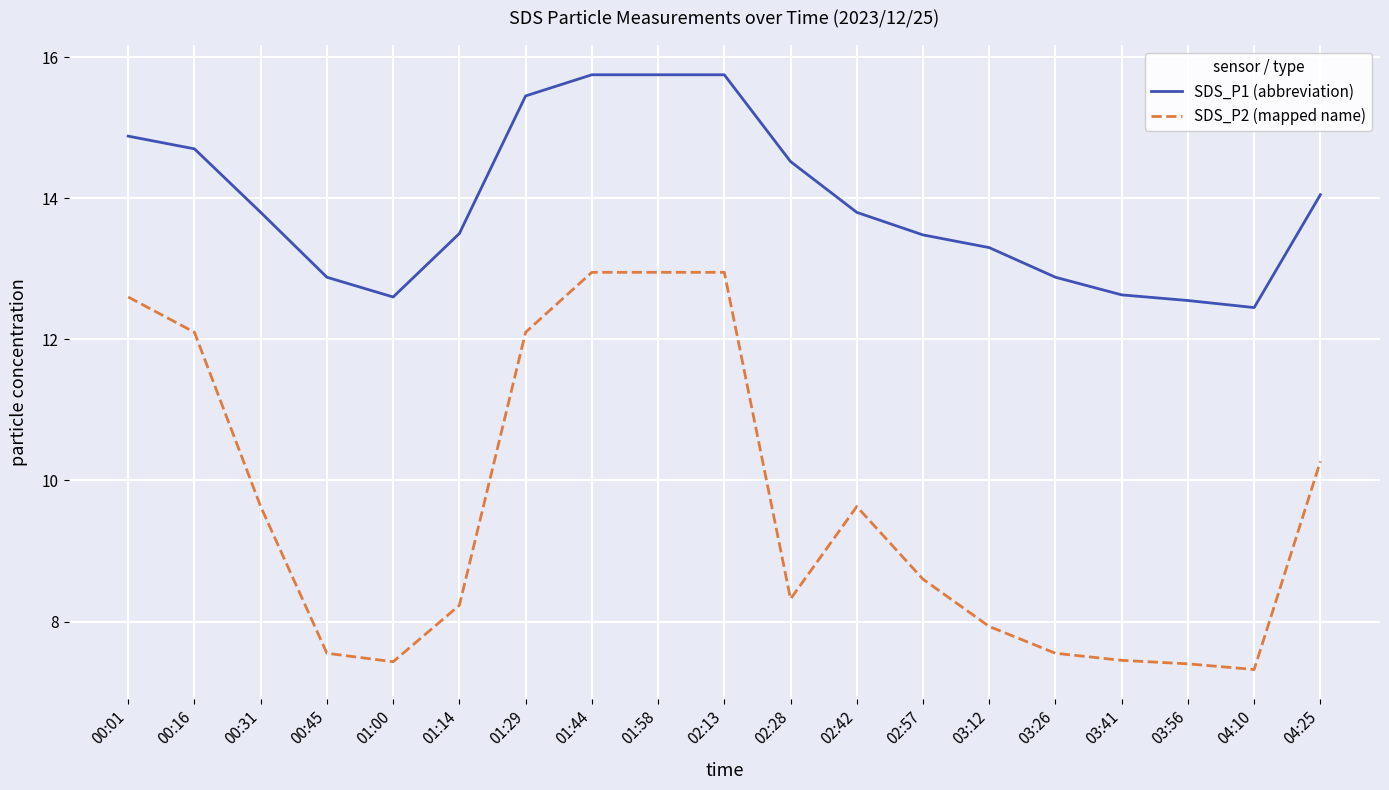

True or false: SDS_P1 (abbreviation) and SDS_P2 (mapped name) intersect in this chart.

False